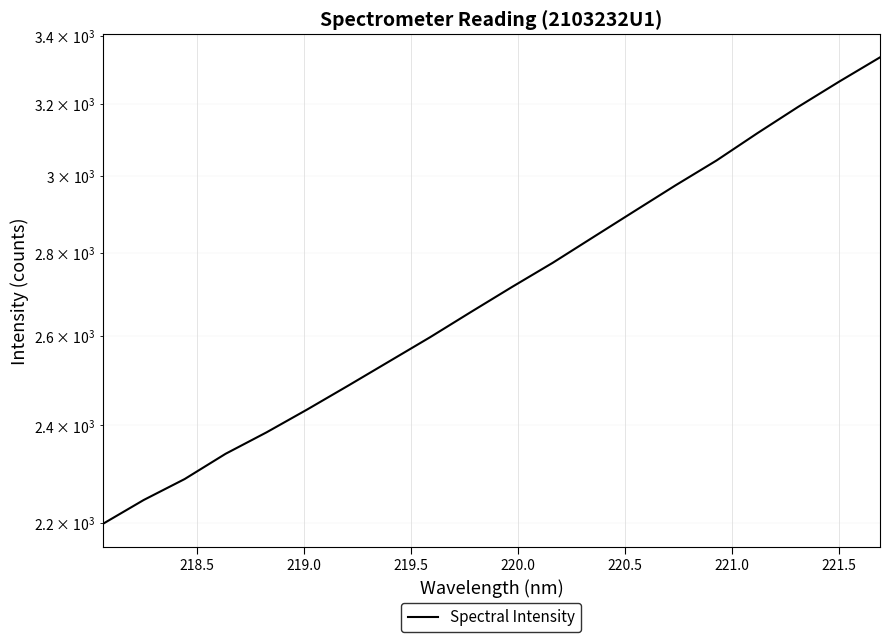

Reading left to right, extract all data points from this chart.

2197.7	2245.2	2287.7	2340.0	2385.3	2434.9	2487.3	2541.8	2597.4	2656.8	2716.7	2776.4	2841.4	2907.8	2975.5	3042.2	3117.5	3191.9	3264.7	3336.4